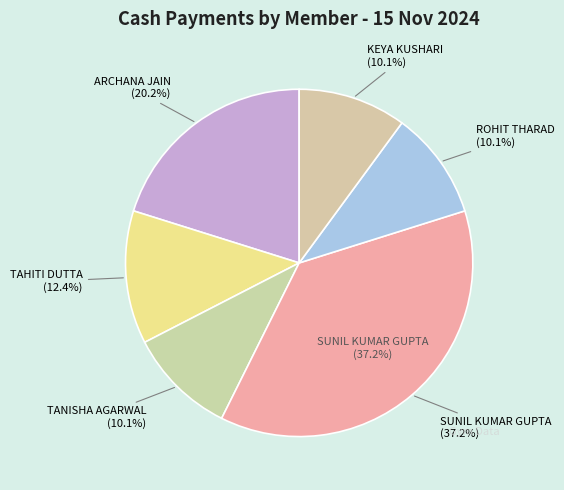

True or false: TANISHA AGARWAL accounts for 1% of the total.

False